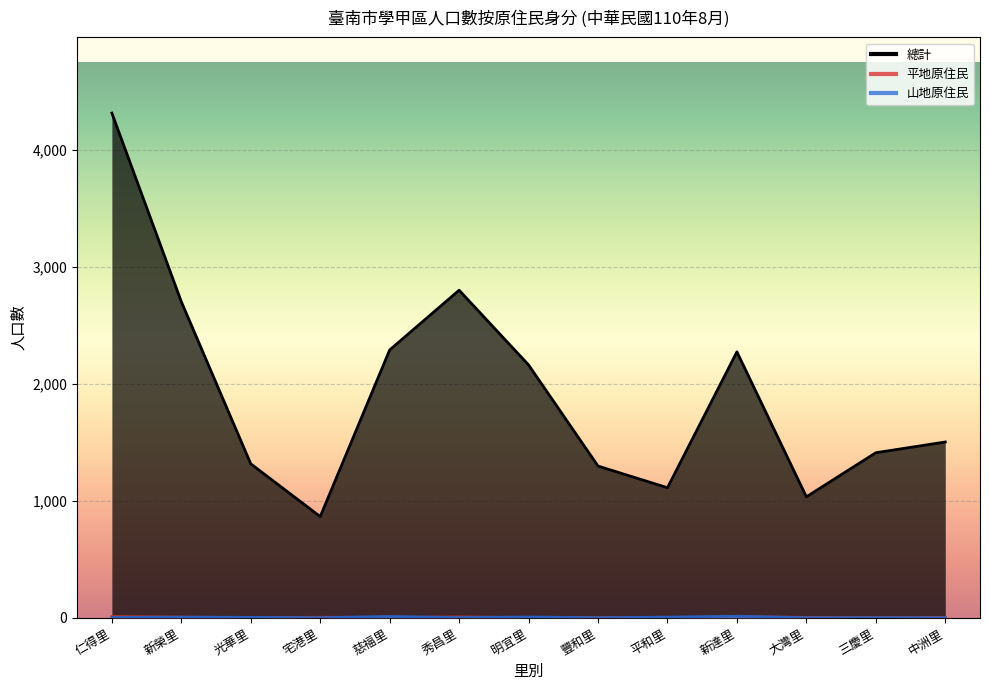

True or false: 總計 and 平地原住民 intersect in this chart.

False